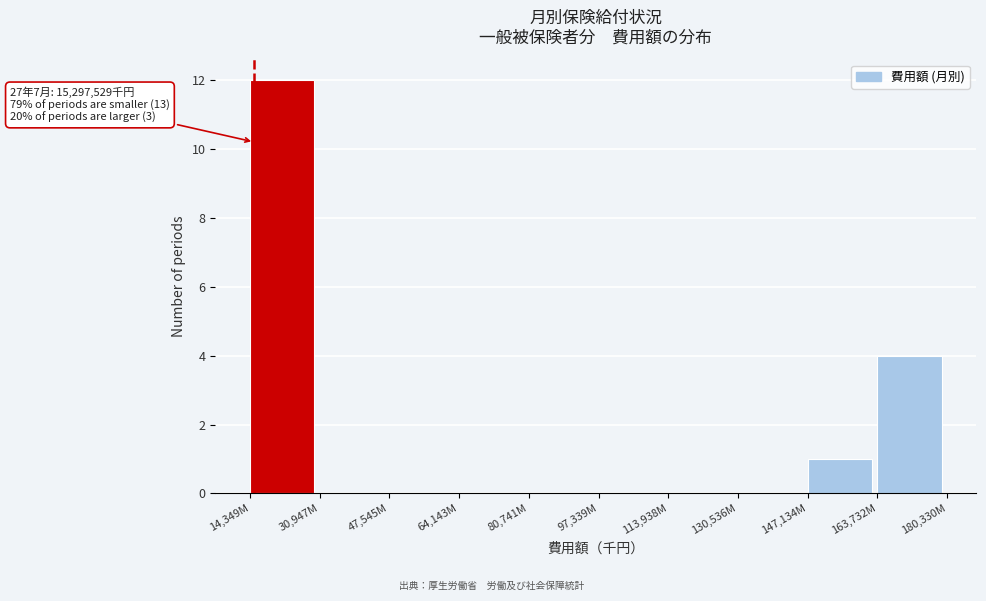

Reading left to right, extract all data points from this chart.

14,349M=12	30,947M=0	47,545M=0	64,143M=0	80,741M=0	97,339M=0	113,938M=0	130,536M=0	147,134M=1	163,732M=4